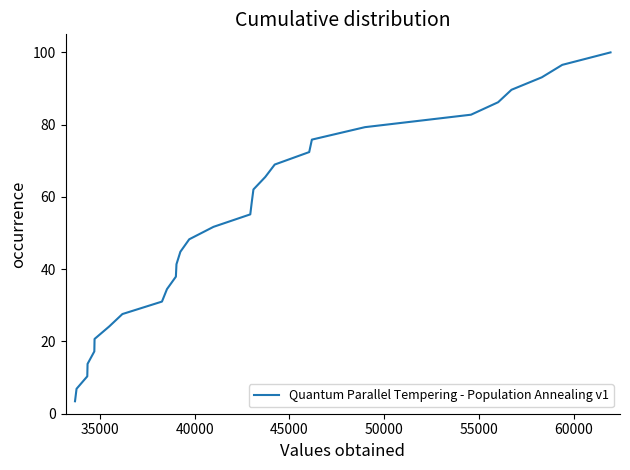

How many series are shown in this chart?

1